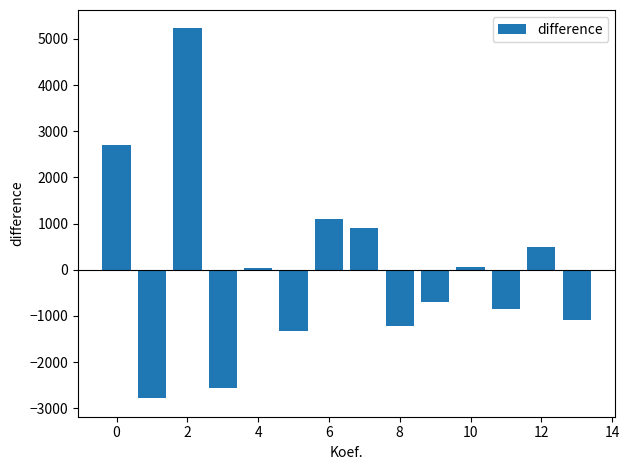

What is the smallest value displayed?

-2782.6